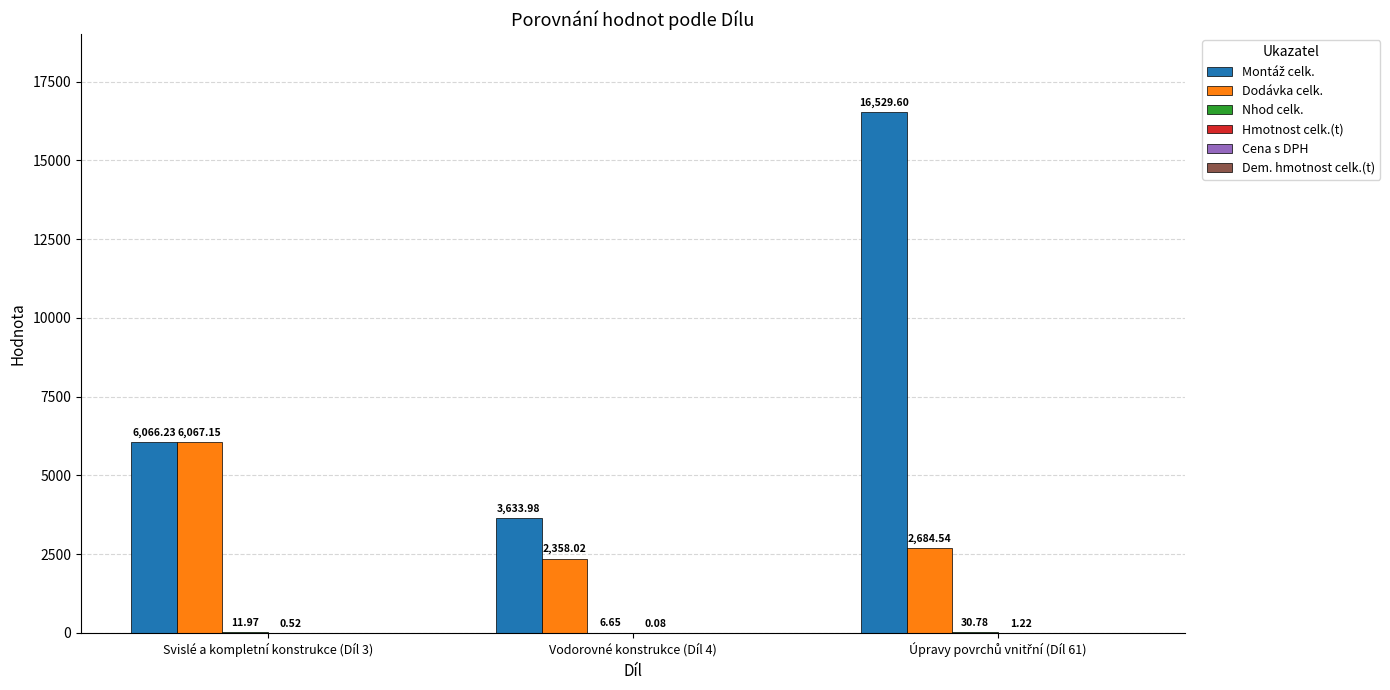

Count the number of data series in this chart.

4